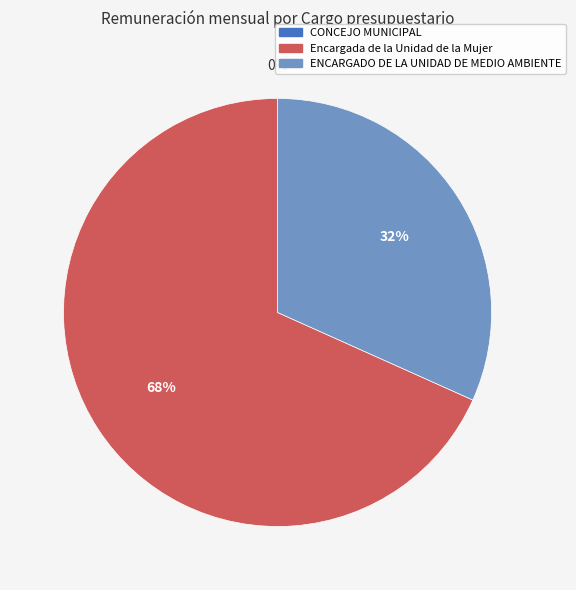

Is there a majority slice in this chart?

Yes